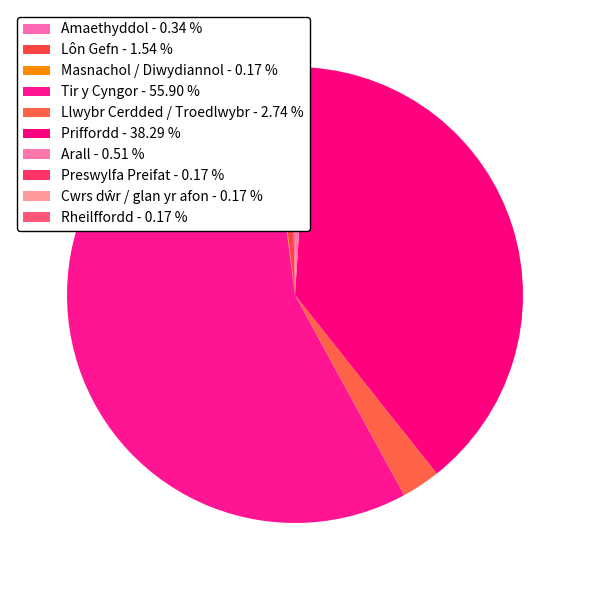

The Rheilffordd slice represents 0% of the pie. True or false?

True